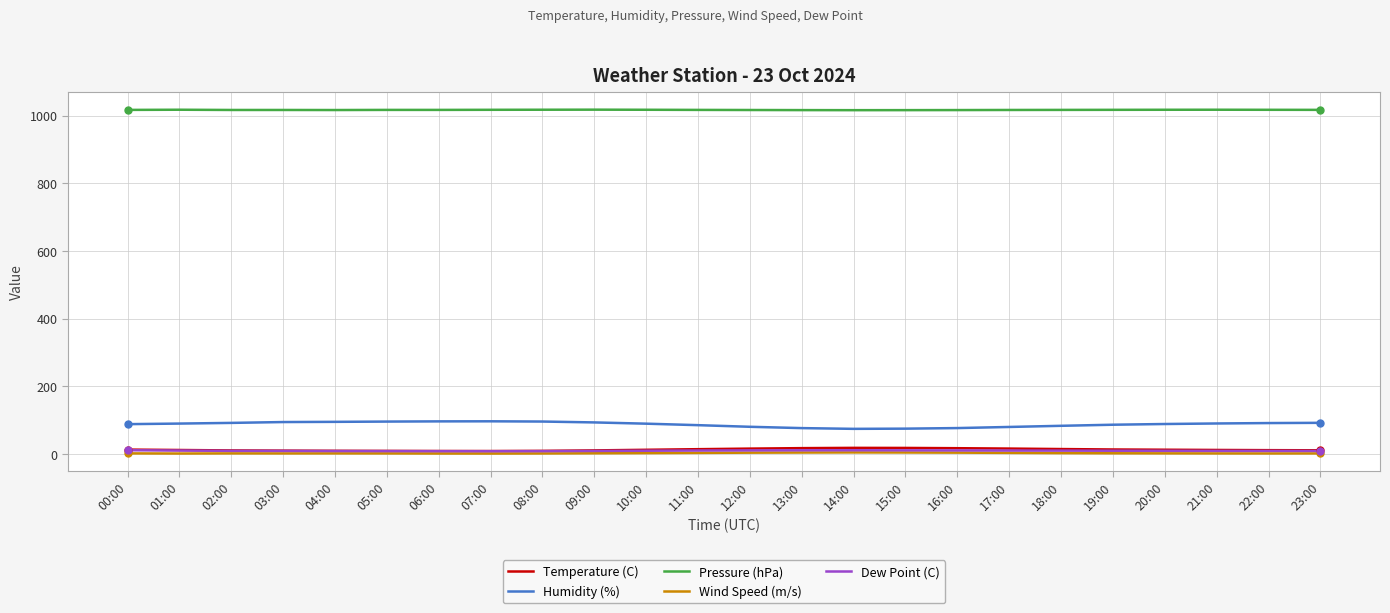

How many values in the Temperature (C) series exceed 12?

12